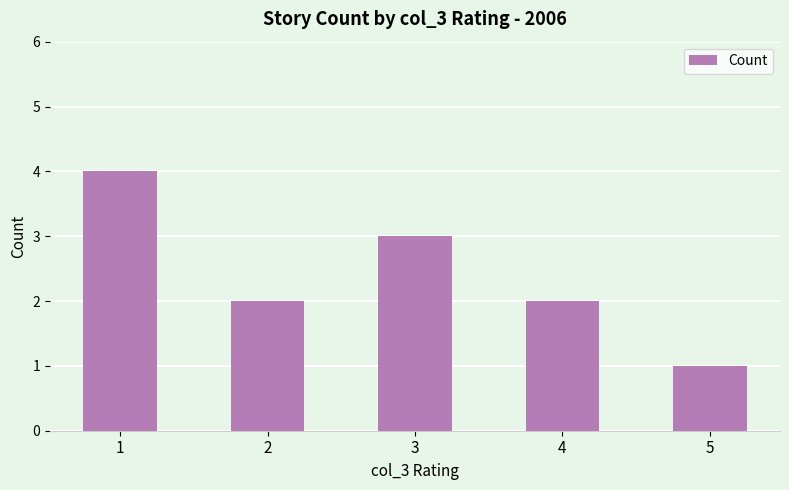

How many series are shown in this chart?

1